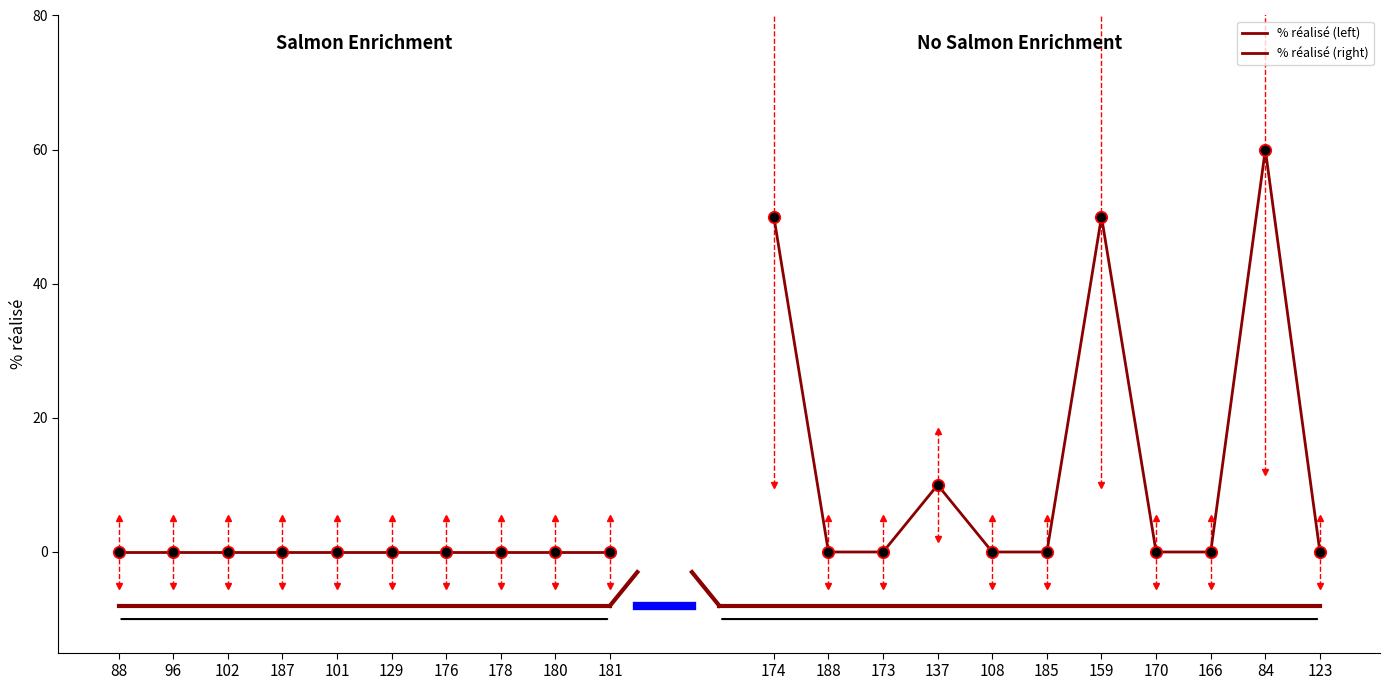

How many data points are above 0?

4